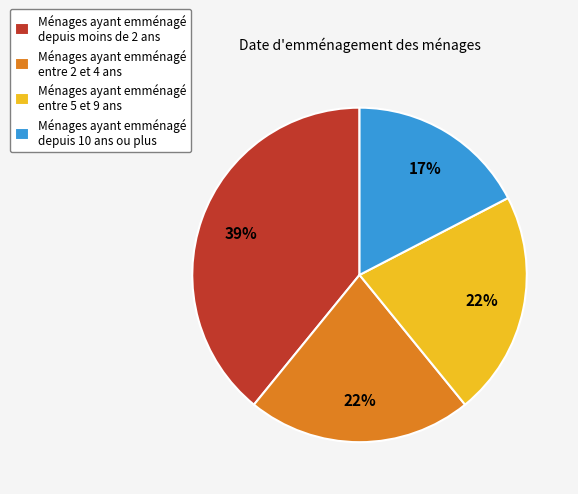

Is there a majority slice in this chart?

No